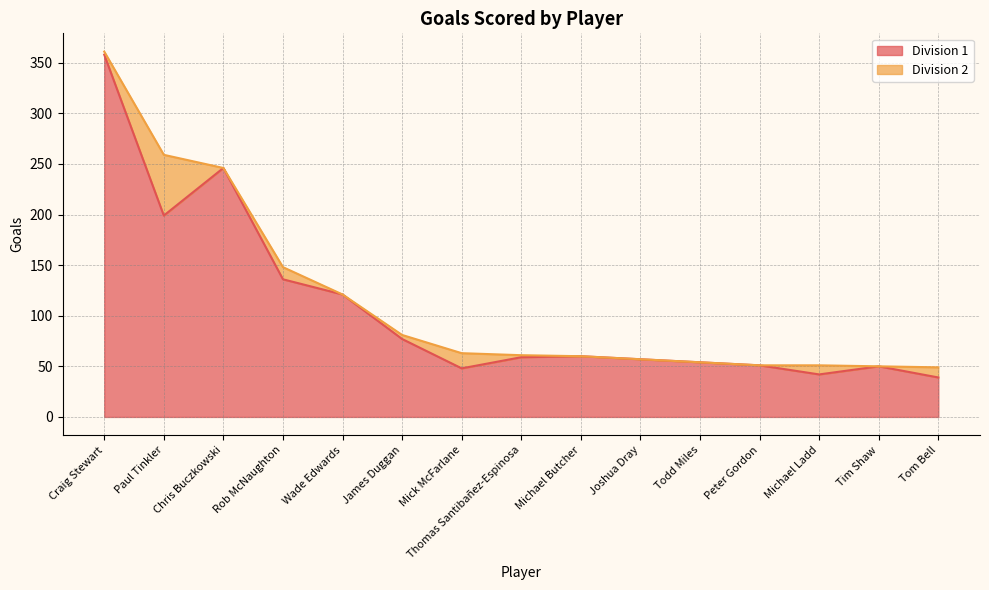

Where is the data nearest to the value 198?

Paul Tinkler